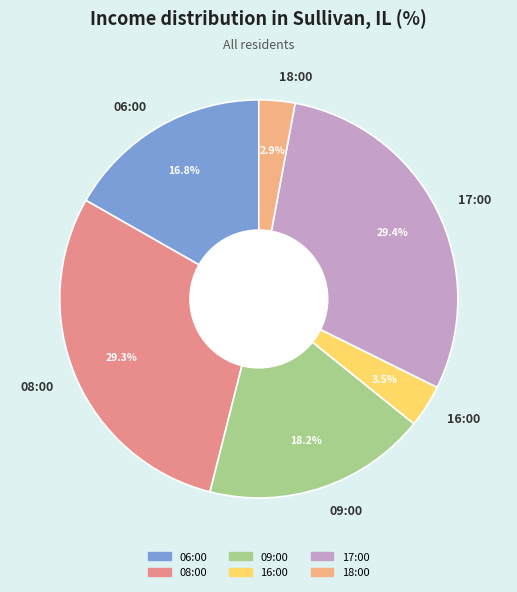

To the nearest percent, what percentage of the pie is 08:00?

29%